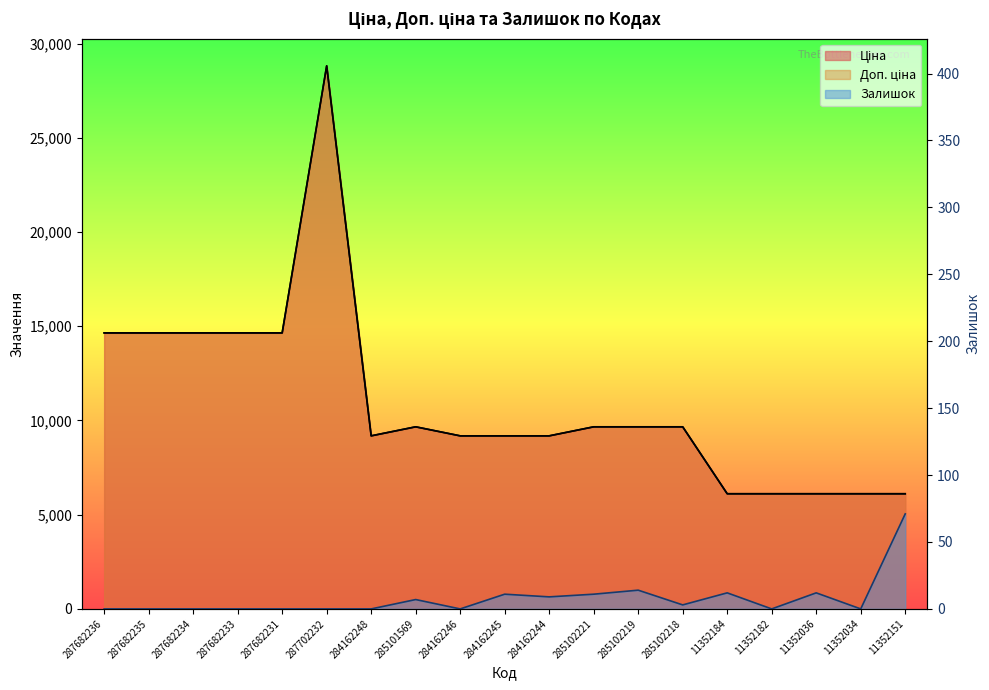

In Ціна, how many points are lower than both neighbors (excluding endpoints)?

1